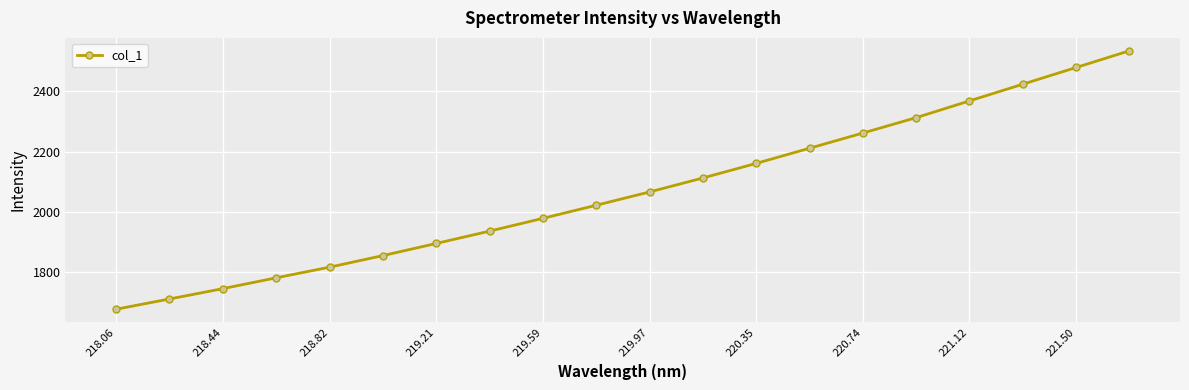

What is the value of the 12th point from the left?

2112.9